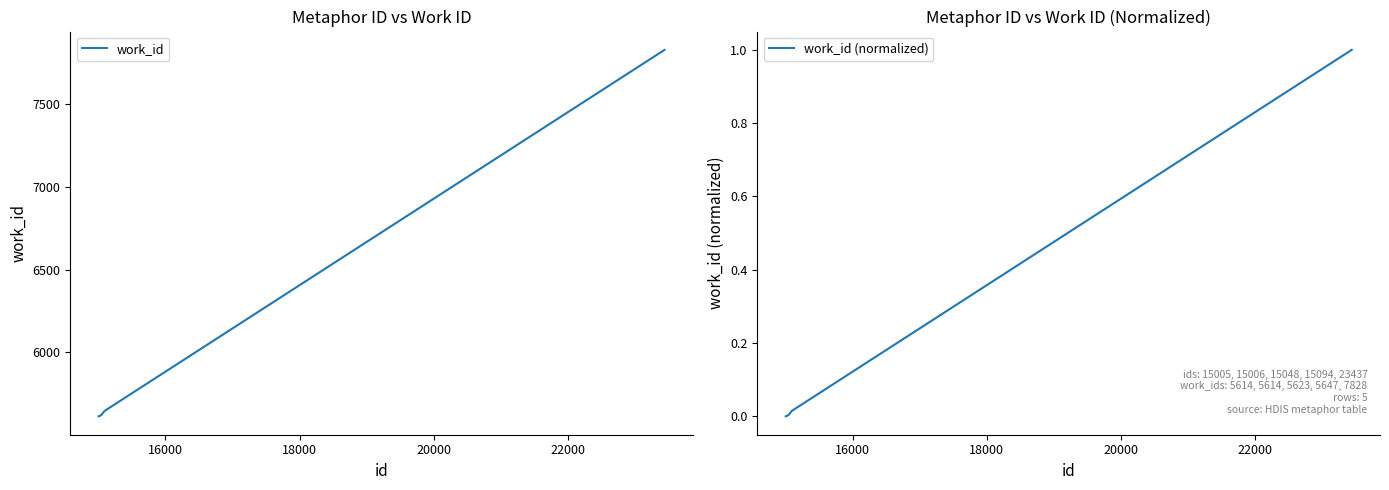

What is the difference between the maximum and minimum values in the work_id (normalized) series?

1.0